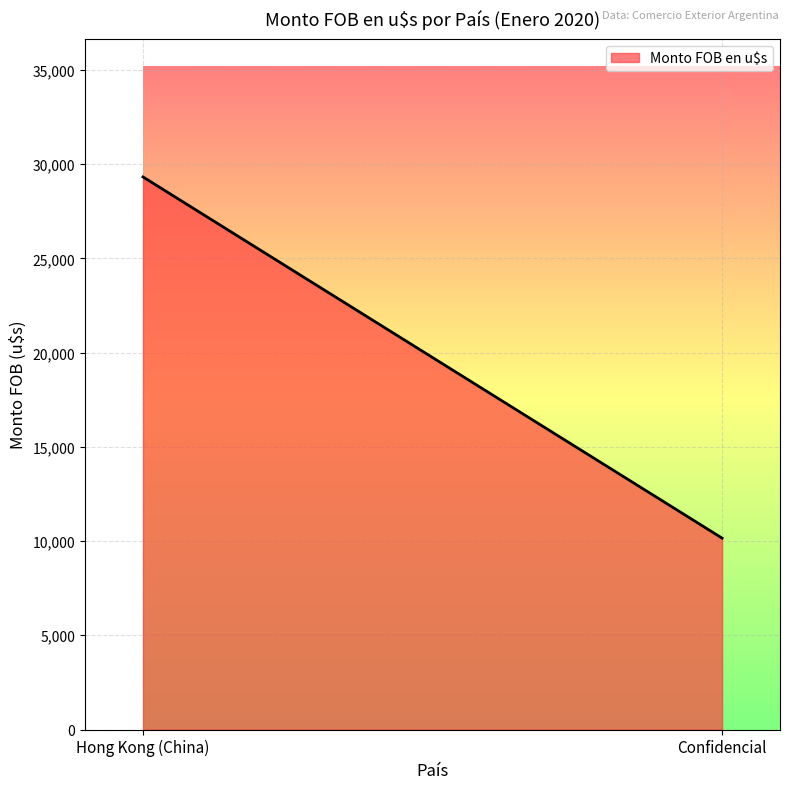

What position from the left is Hong Kong (China)?

1